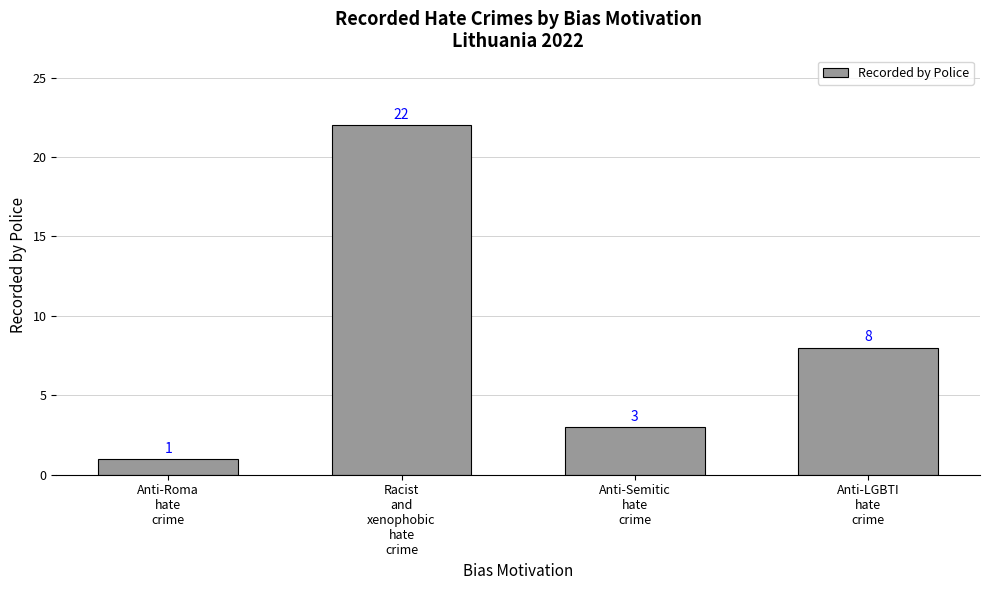

Reading right to left, transcribe all the data shown in this chart.

Anti-LGBTI
hate
crime=8	Anti-Semitic
hate
crime=3	Racist
and
xenophobic
hate
crime=22	Anti-Roma
hate
crime=1